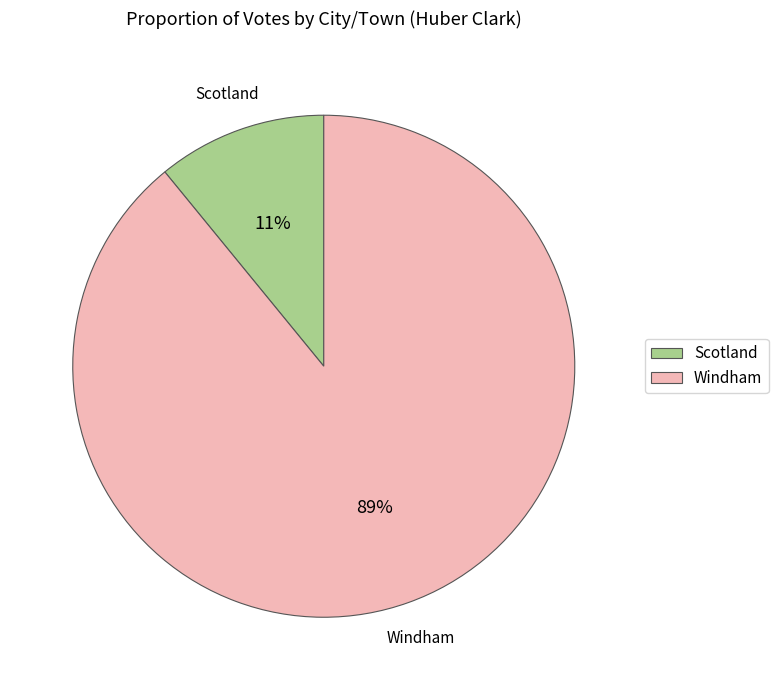

How many segments does this pie chart have?

2